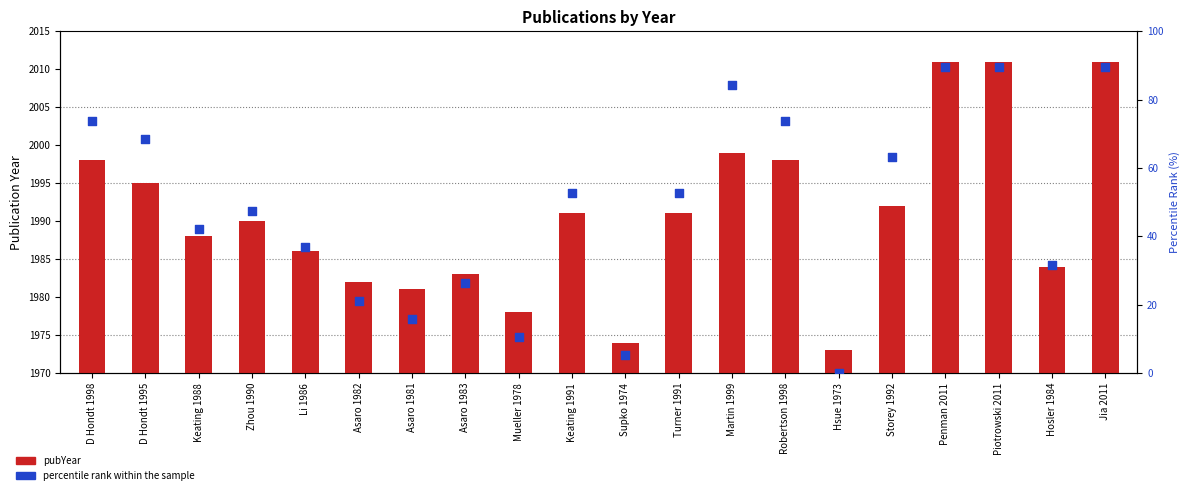

Which series has the largest total across all categories?

pubYear